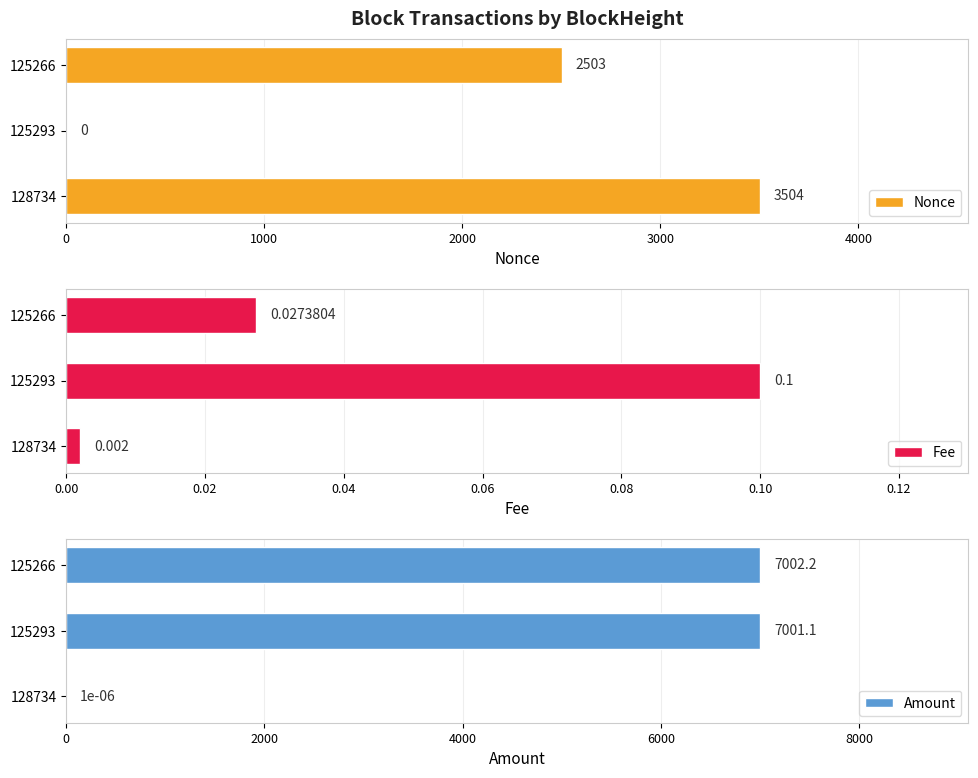

List the series in order of their overall mean, highest first.

Amount, Nonce, Fee